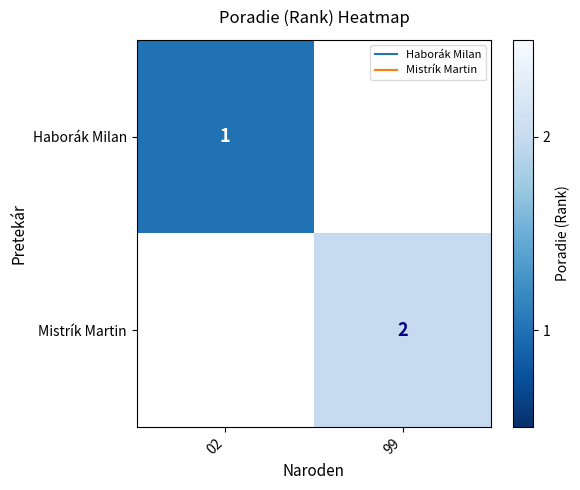

What is the minimum value shown in the chart?

1.0